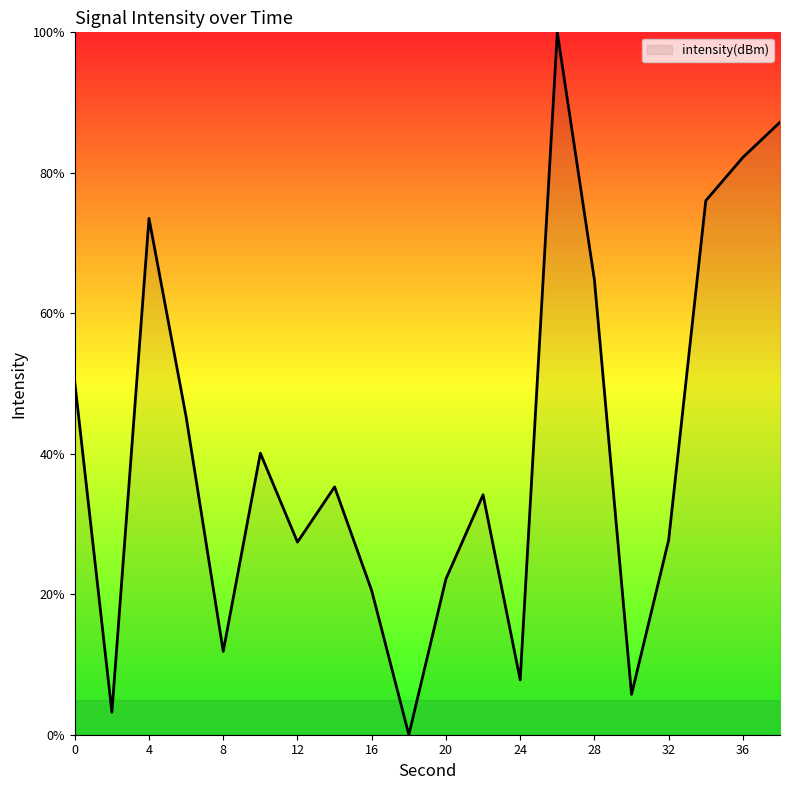

What is the maximum value shown in the chart?

100.0